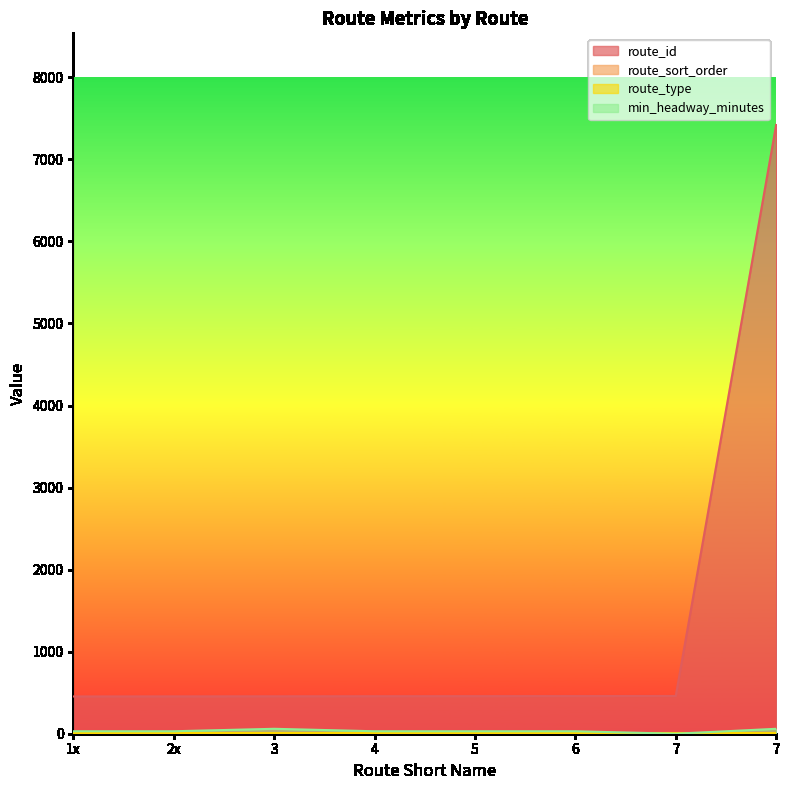

How many data points does each series have?

8